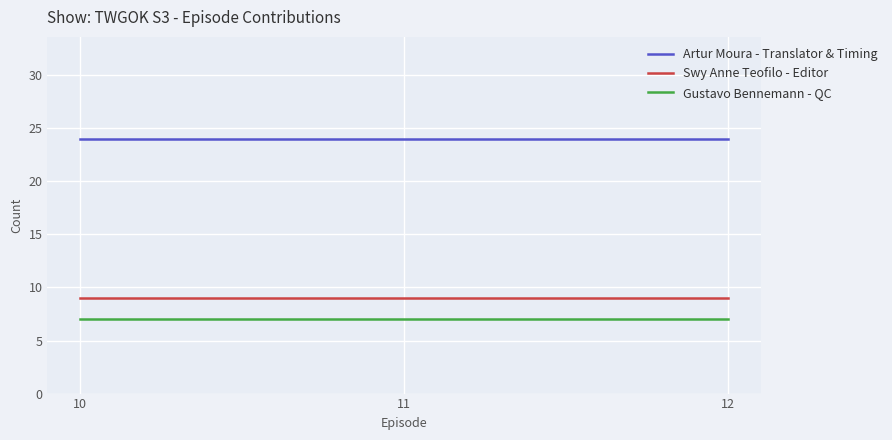

Which series has the largest total across all categories?

Artur Moura - Translator & Timing